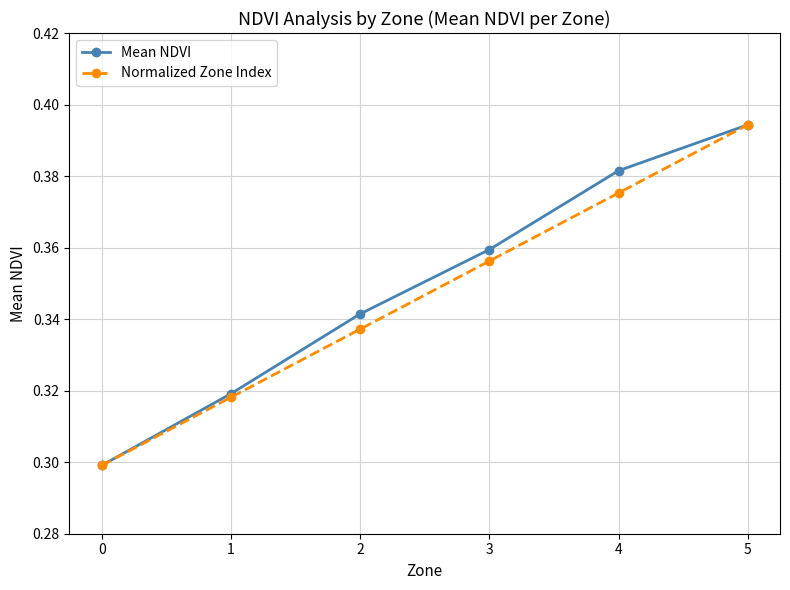

Which category has the highest value in the Normalized Zone Index series?

5